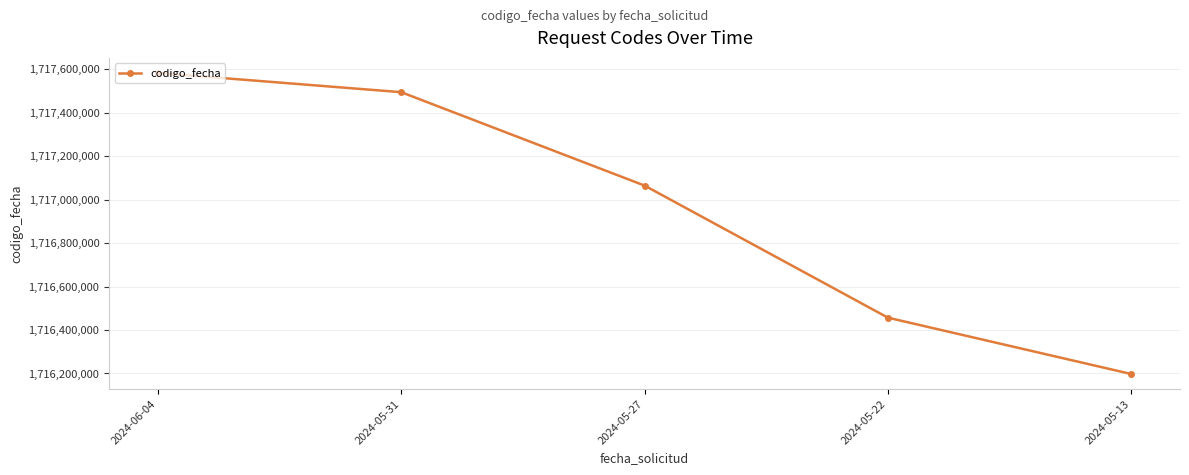

What is the average value?

1716959578